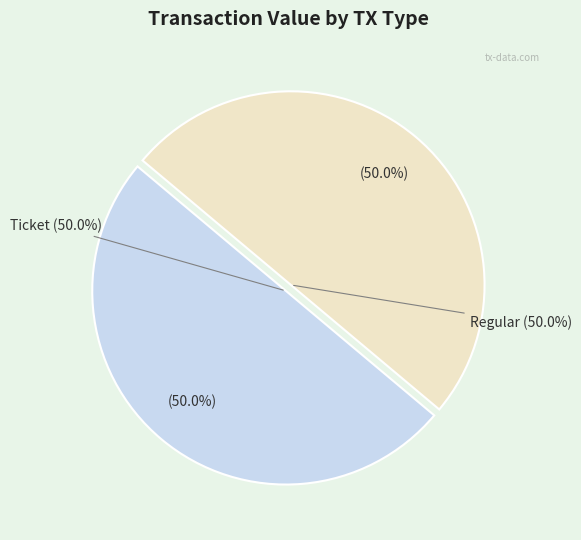

Which slice is the largest?

Regular (io_index=22)